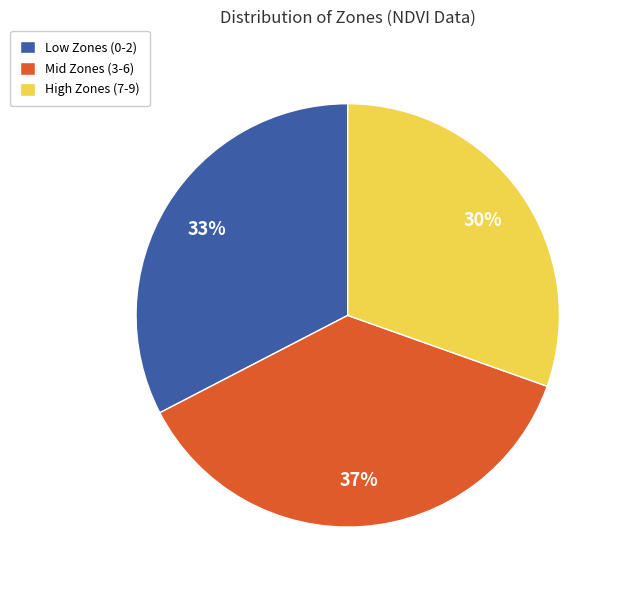

Count the number of slices in the pie.

3